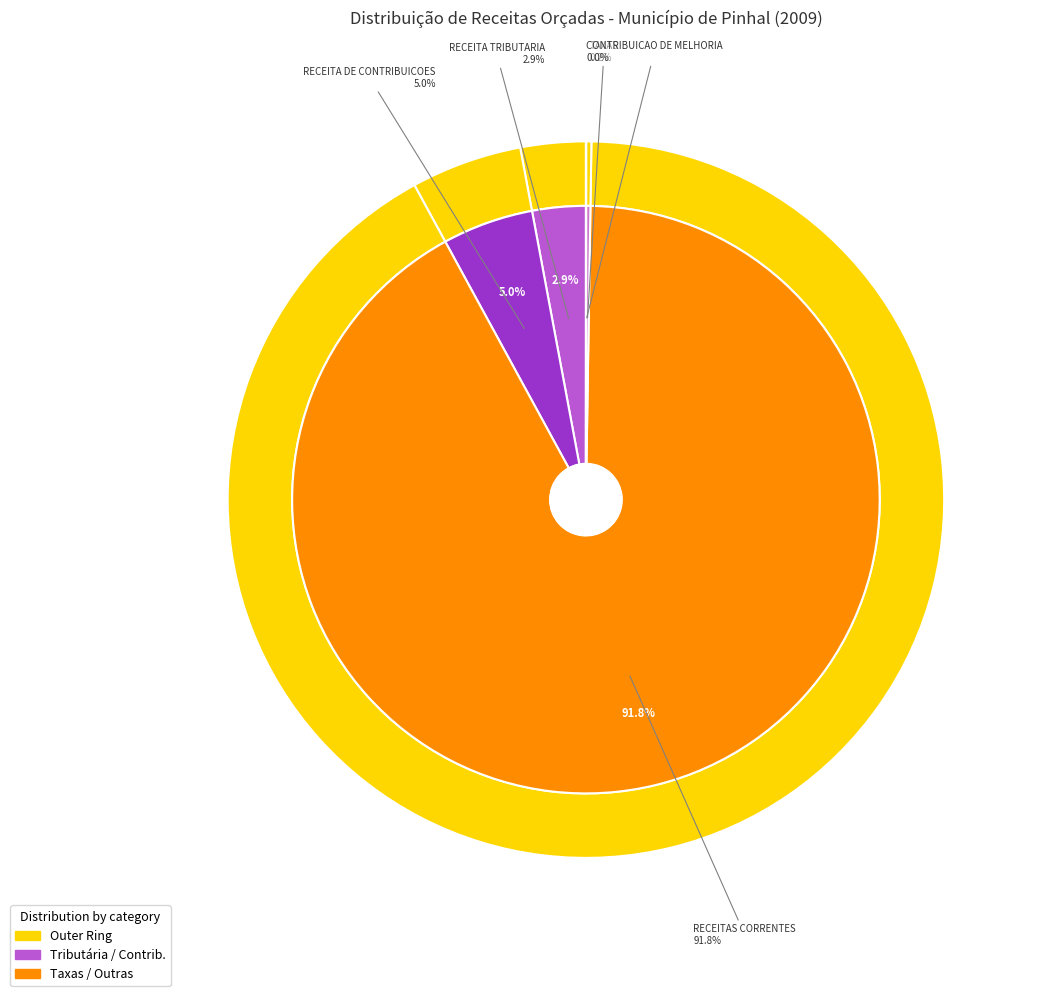

How much of the chart is everything except RECEITA DE CONTRIBUICOES?

95.0%